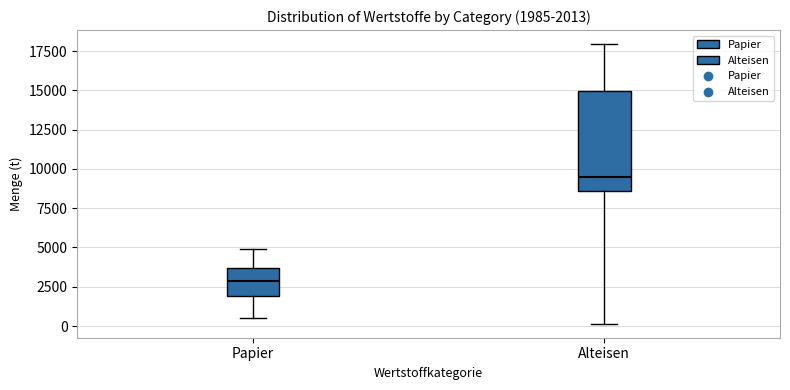

Which box's median line is the highest?

Alteisen